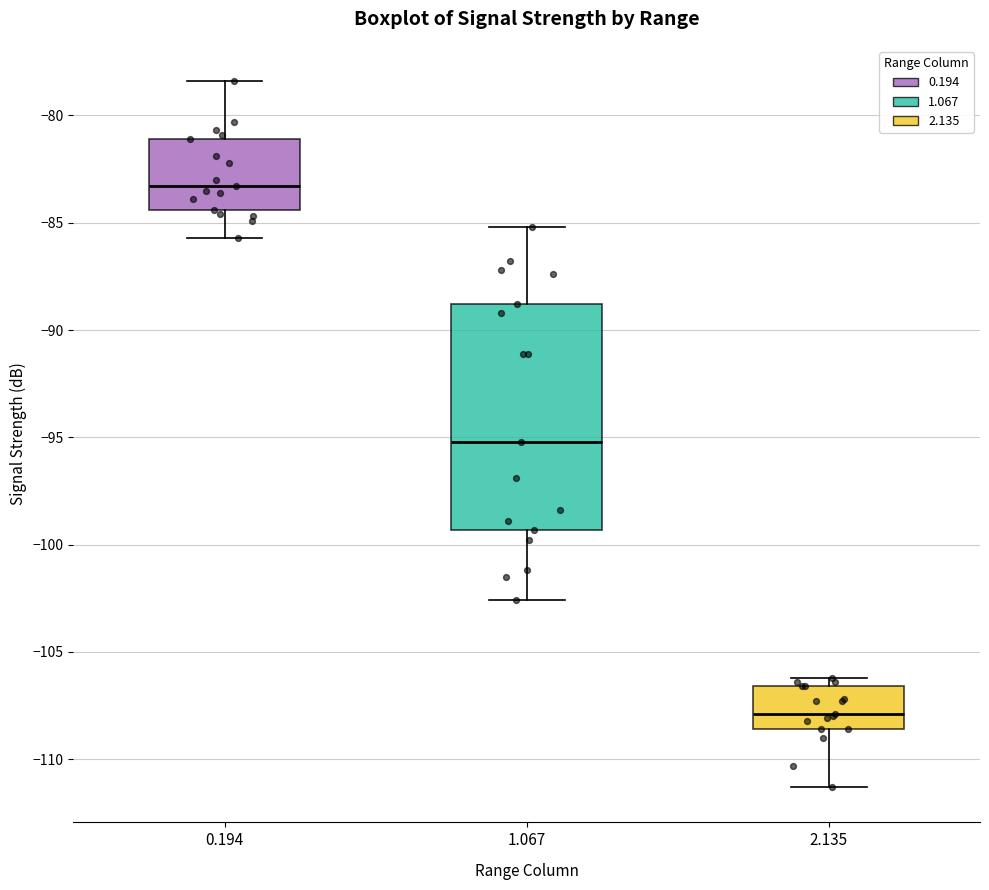

Which box's median line is the lowest?

2.135